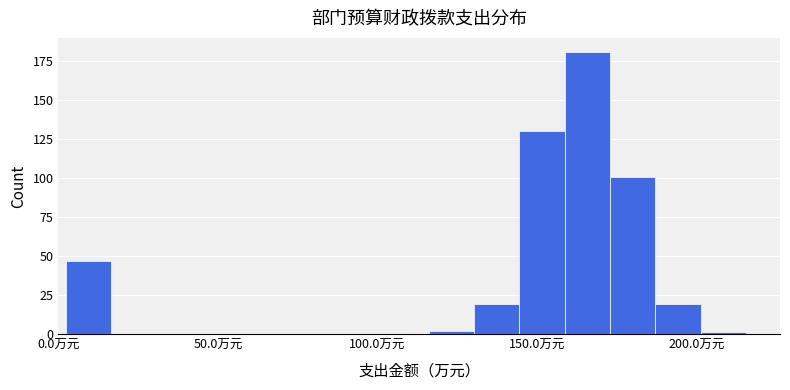

Read against the x-axis, roughly where is the centre of the tallest bar?

165